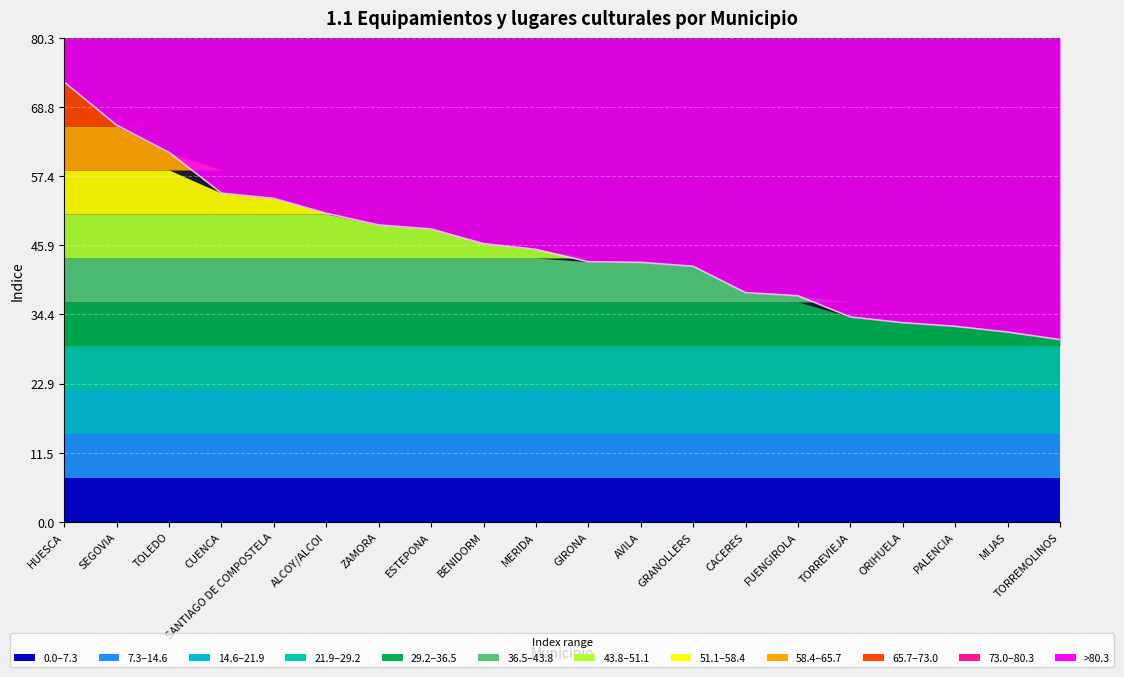

List the labels in order of value, largest first.

HUESCA, SEGOVIA, TOLEDO, CUENCA, SANTIAGO DE COMPOSTELA, ALCOY/ALCOI, ZAMORA, ESTEPONA, BENIDORM, MERIDA, GIRONA, AVILA, GRANOLLERS, CACERES, FUENGIROLA, TORREVIEJA, ORIHUELA, PALENCIA, MIJAS, TORREMOLINOS